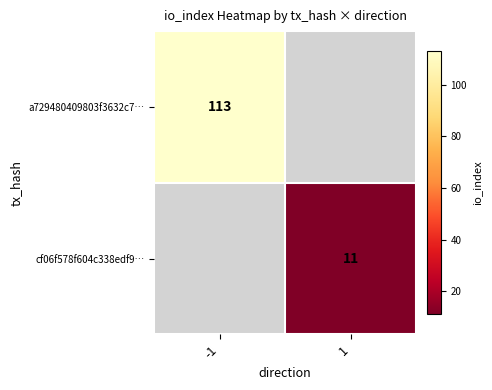

Is it true that cf06f578f604c338edf9… equals 11 at 1?

True